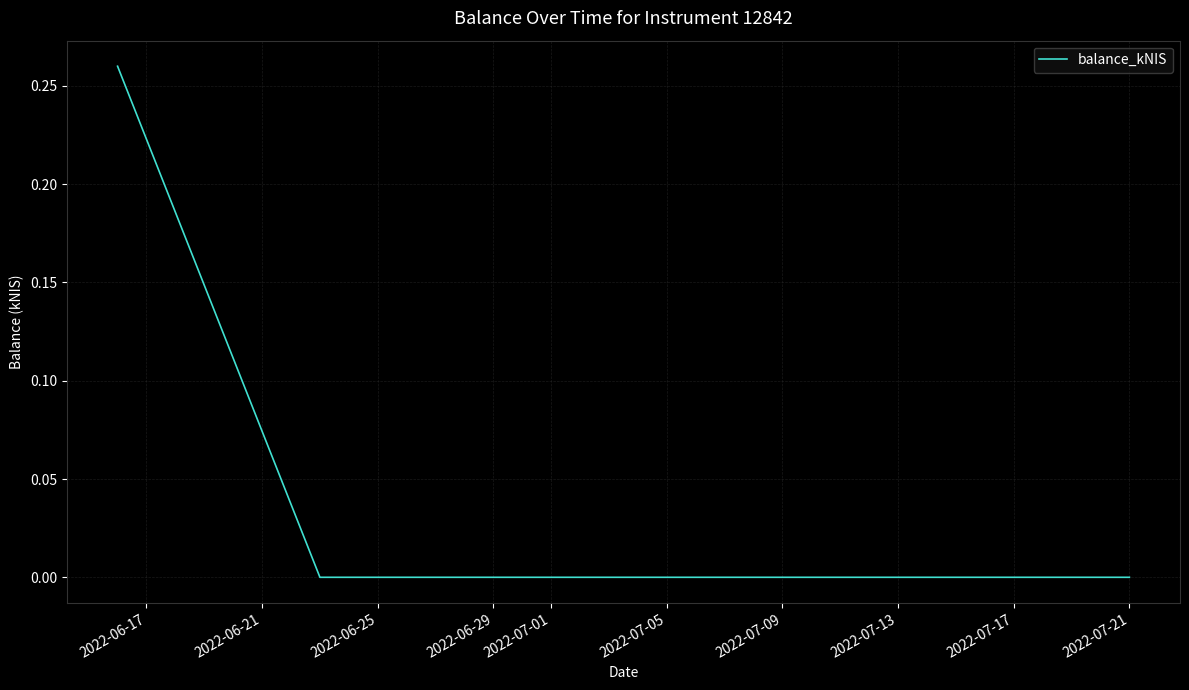

How many lines are shown in the chart?

1